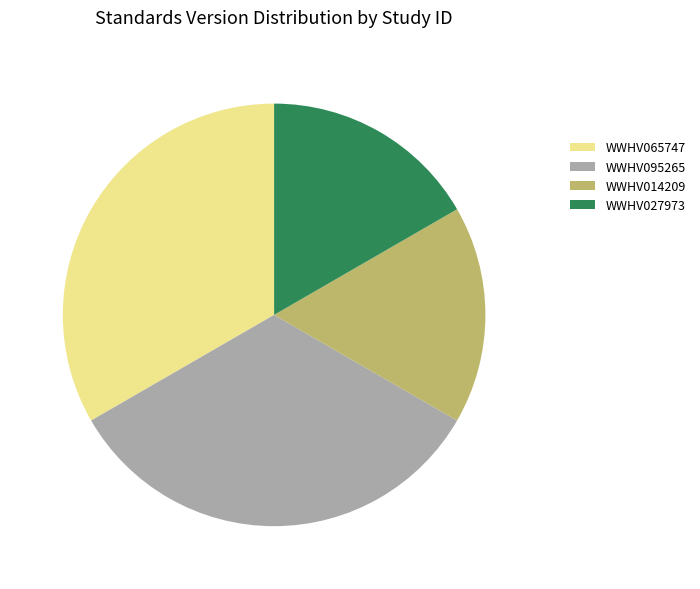

True or false: WWHV095265 accounts for 41% of the total.

False